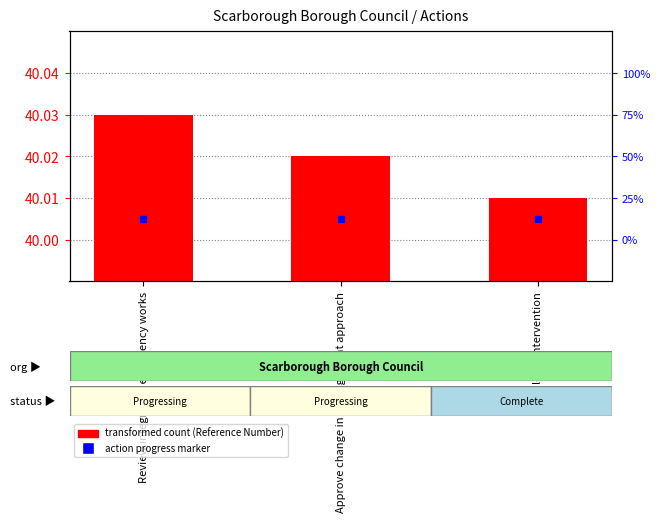

Which series contains the lowest Y value?

Action Progress Marker